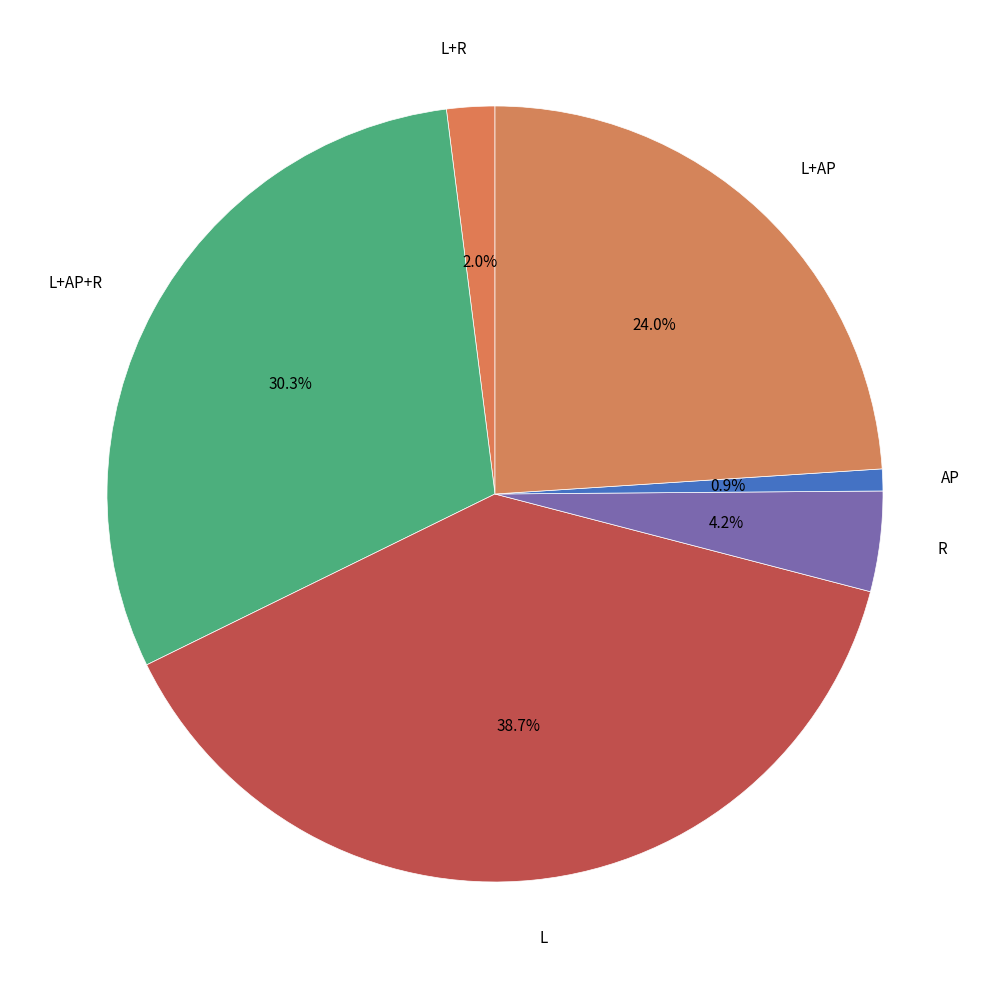

To the nearest percent, what is the average slice percentage?

17%